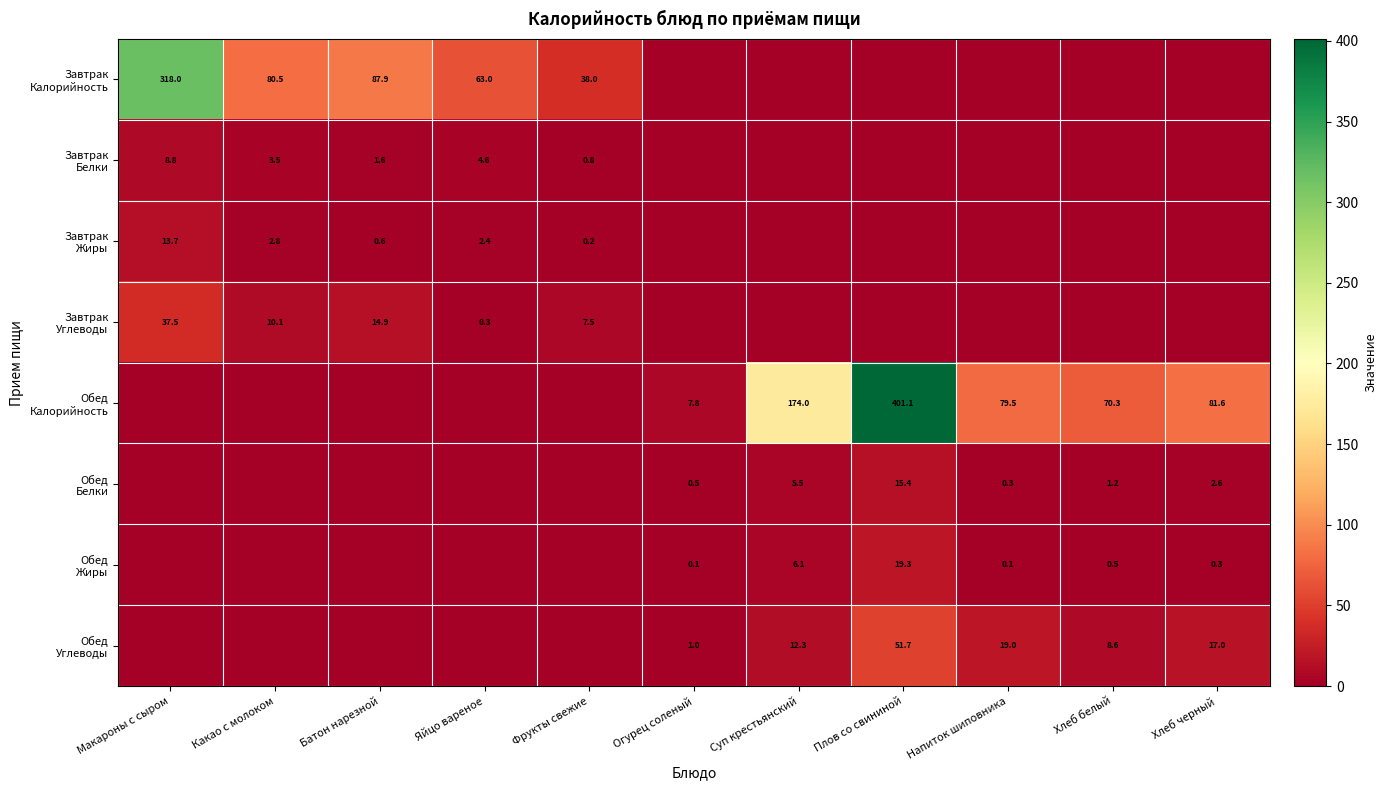

At which label is Обед Калорийность closest to 200?

Суп крестьянский